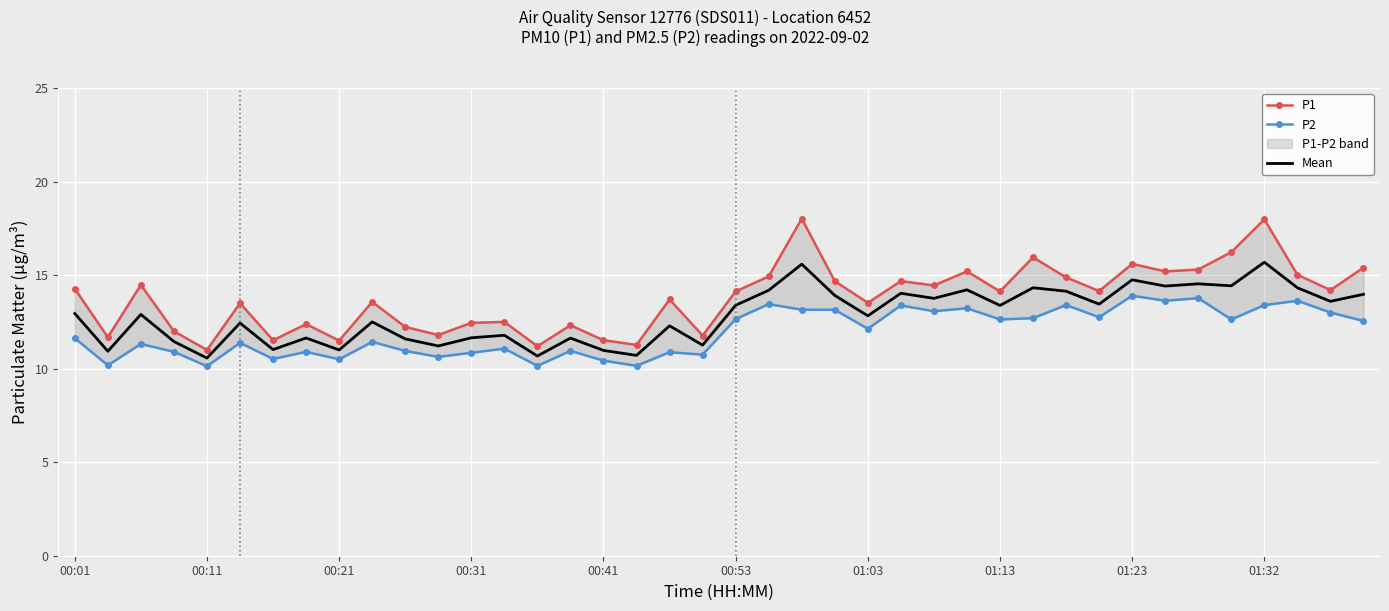

The Mean series shows 10.1 at 01:23. True or false?

False